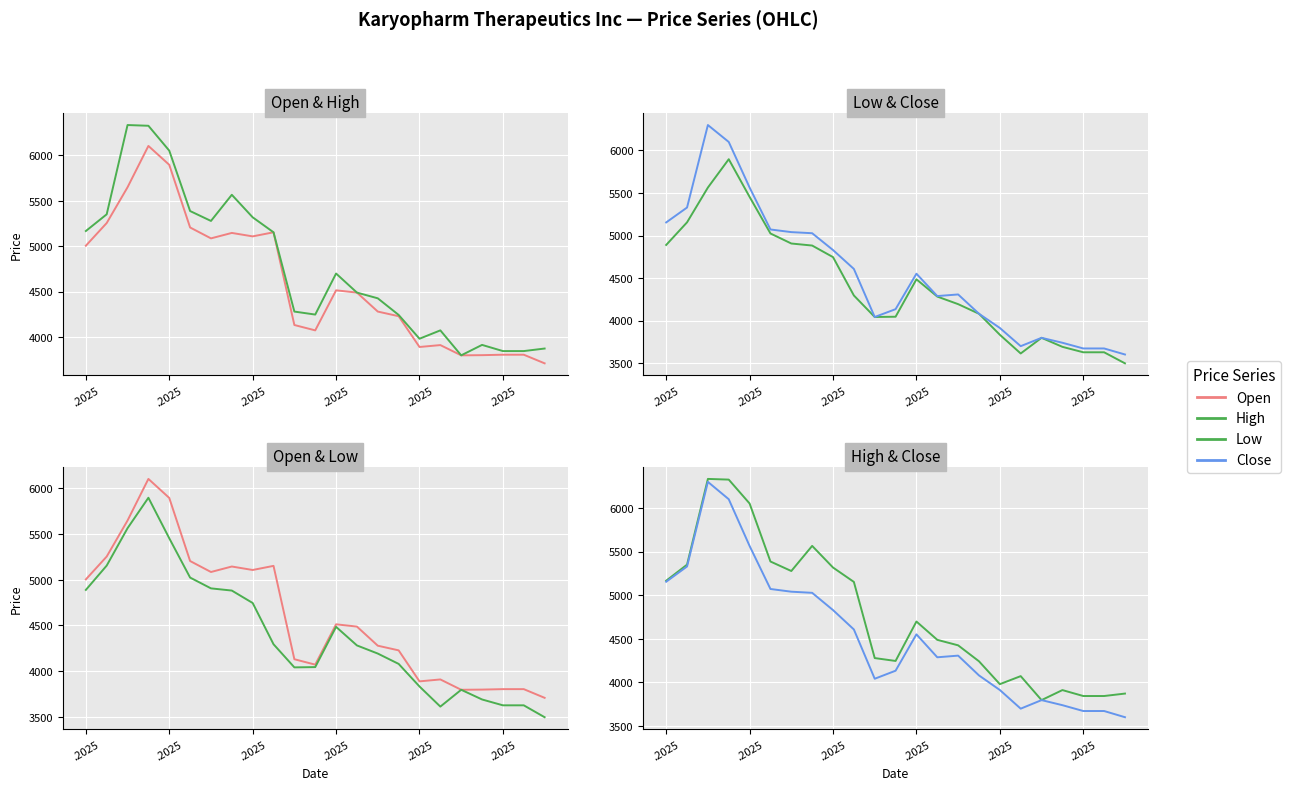

Which series has the widest spread of values?

Close